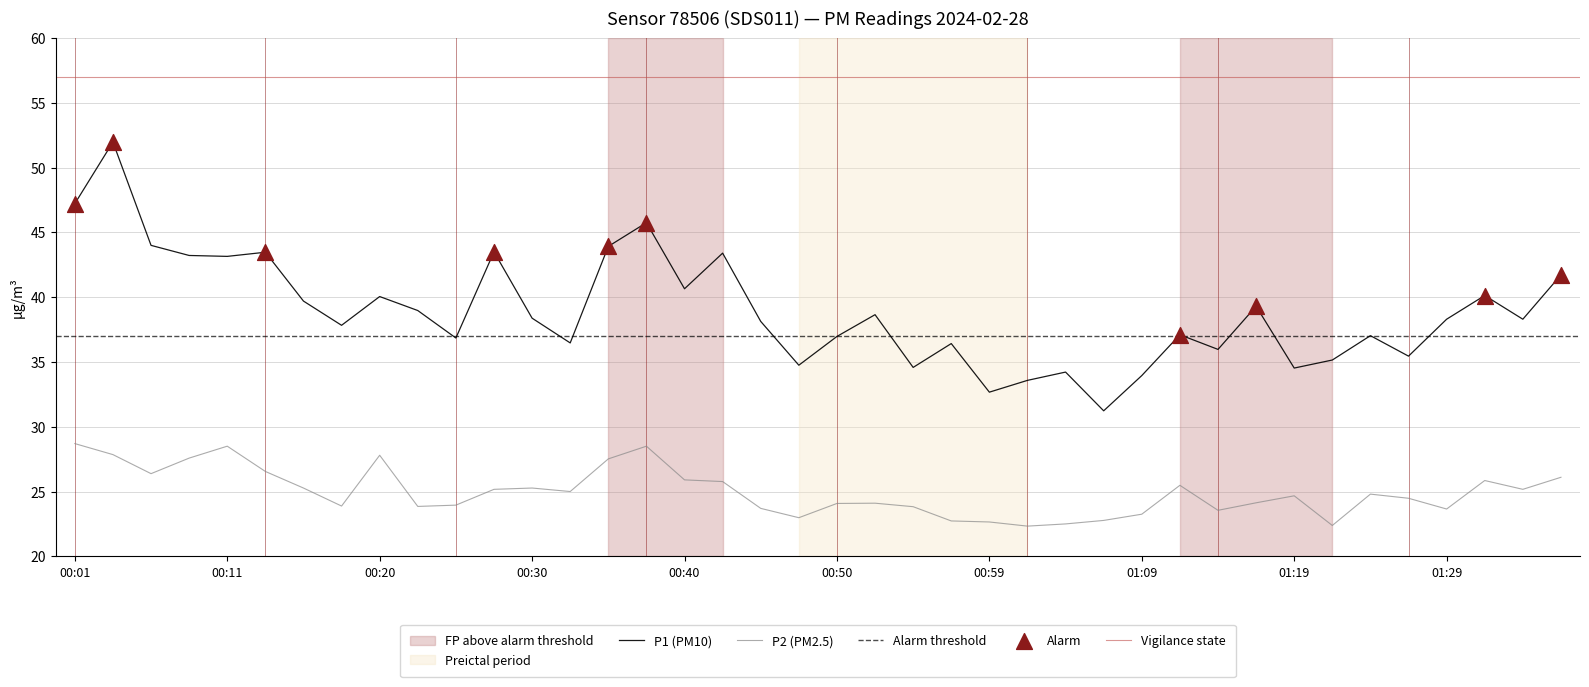

At which category is the sum across all series the highest?

00:03